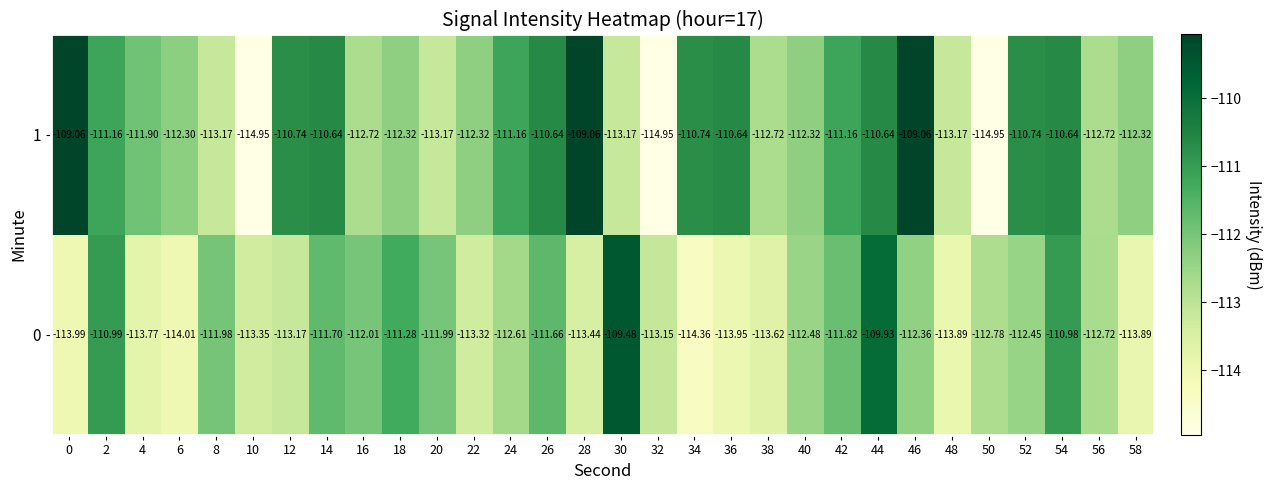

Is the value of 0 at 16 greater than the value of 1 at 26?

No